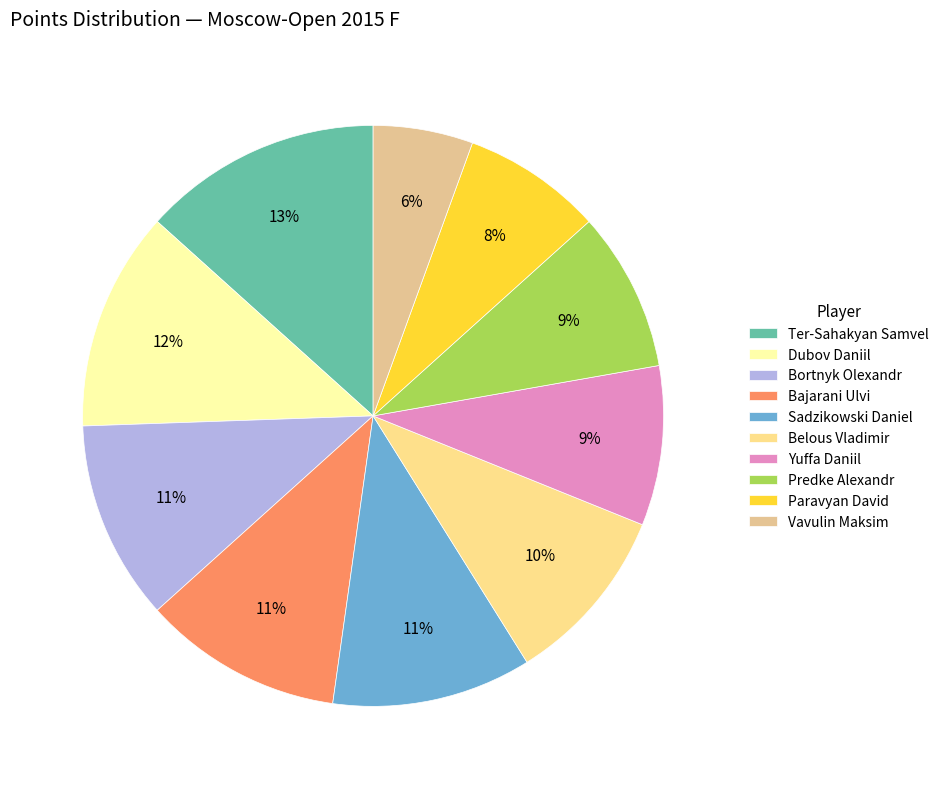

Count the number of slices in the pie.

10